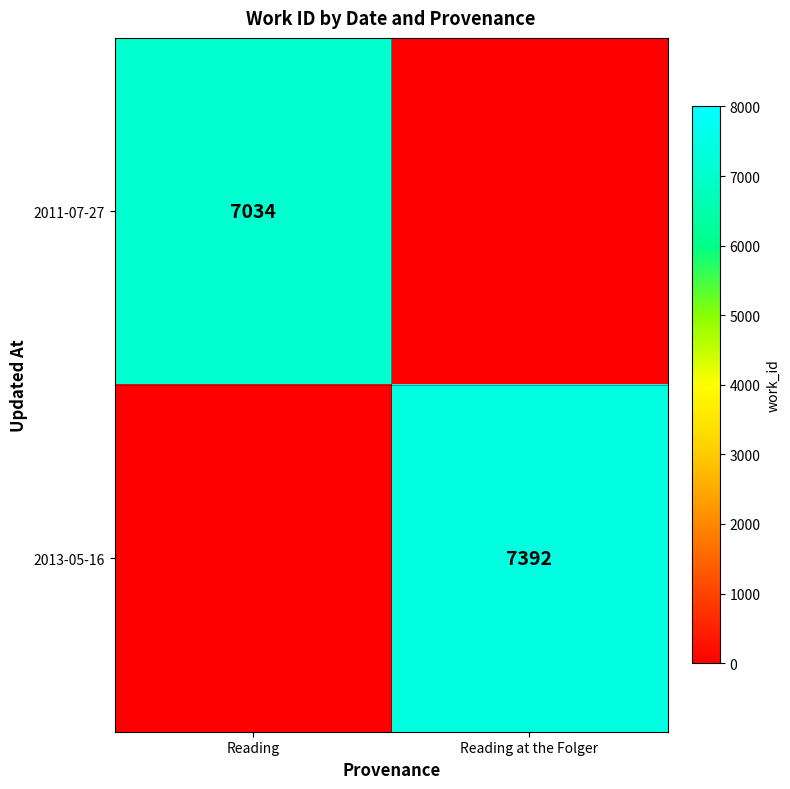

The value of 2013-05-16 at Reading at the Folger is 7392. True or false?

True